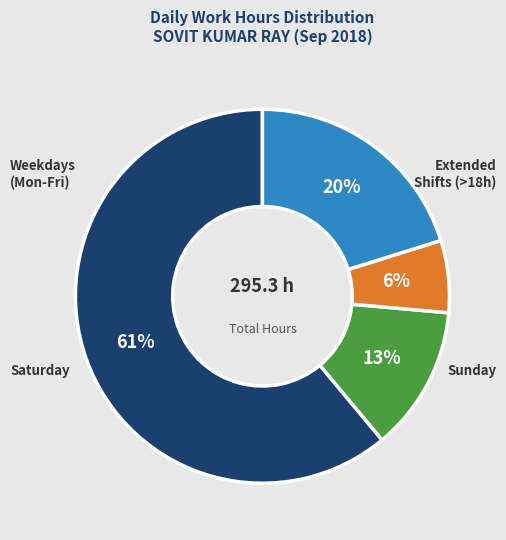

Is there a majority slice in this chart?

Yes